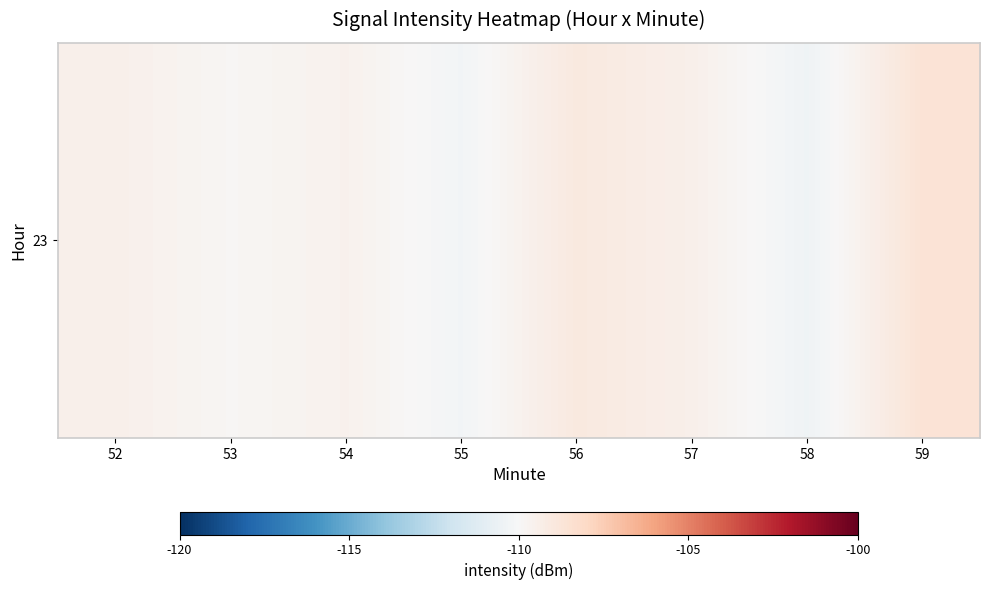

List the labels in order of value, smallest first.

58, 55, 53, 54, 52, 57, 56, 59